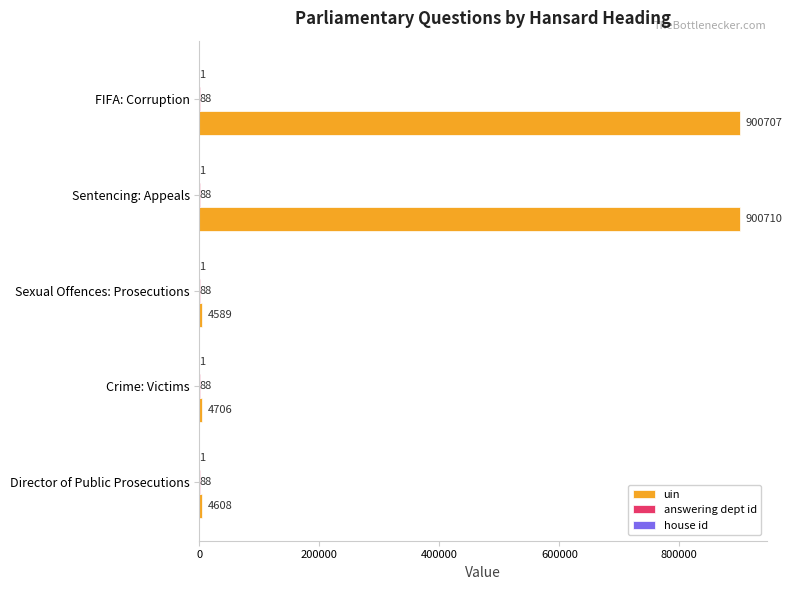

At which label is uin closest to 452649?

Crime: Victims